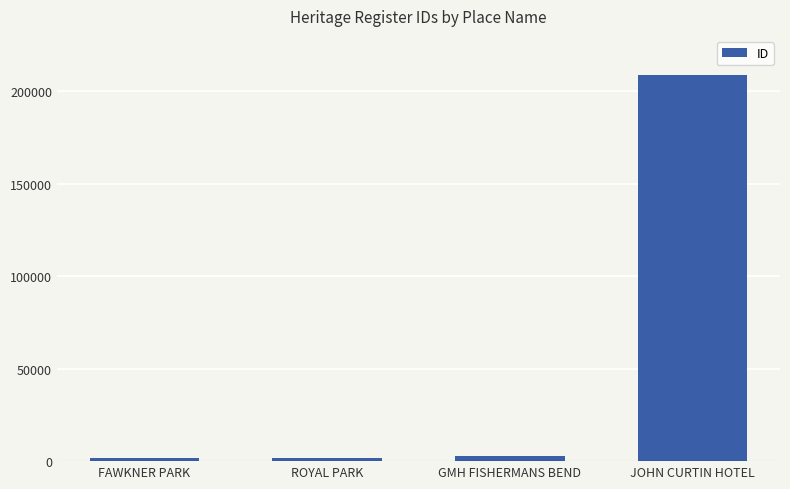

What is the change in value from FAWKNER PARK to JOHN CURTIN HOTEL?

+206859